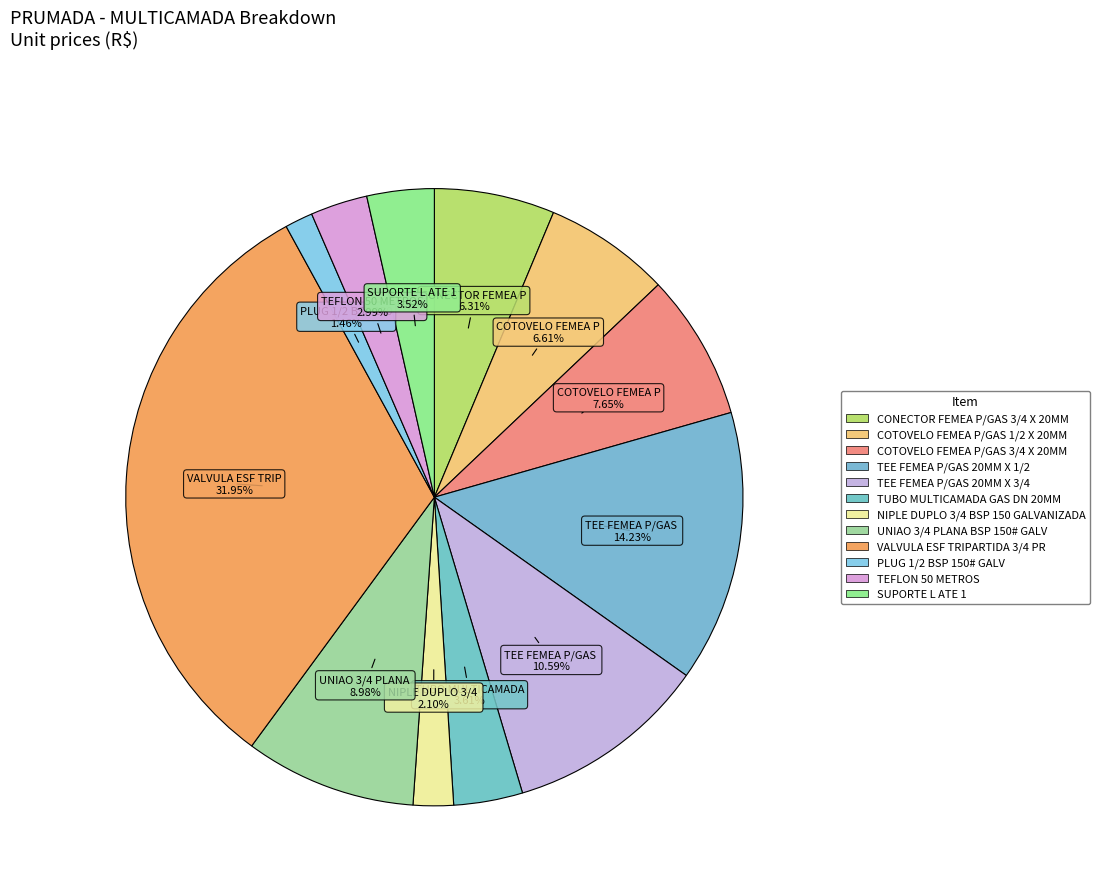

Do TEE FEMEA P/GAS 20MM X 3/4 and COTOVELO FEMEA P/GAS 3/4 X 20MM together represent more than half of the pie?

No